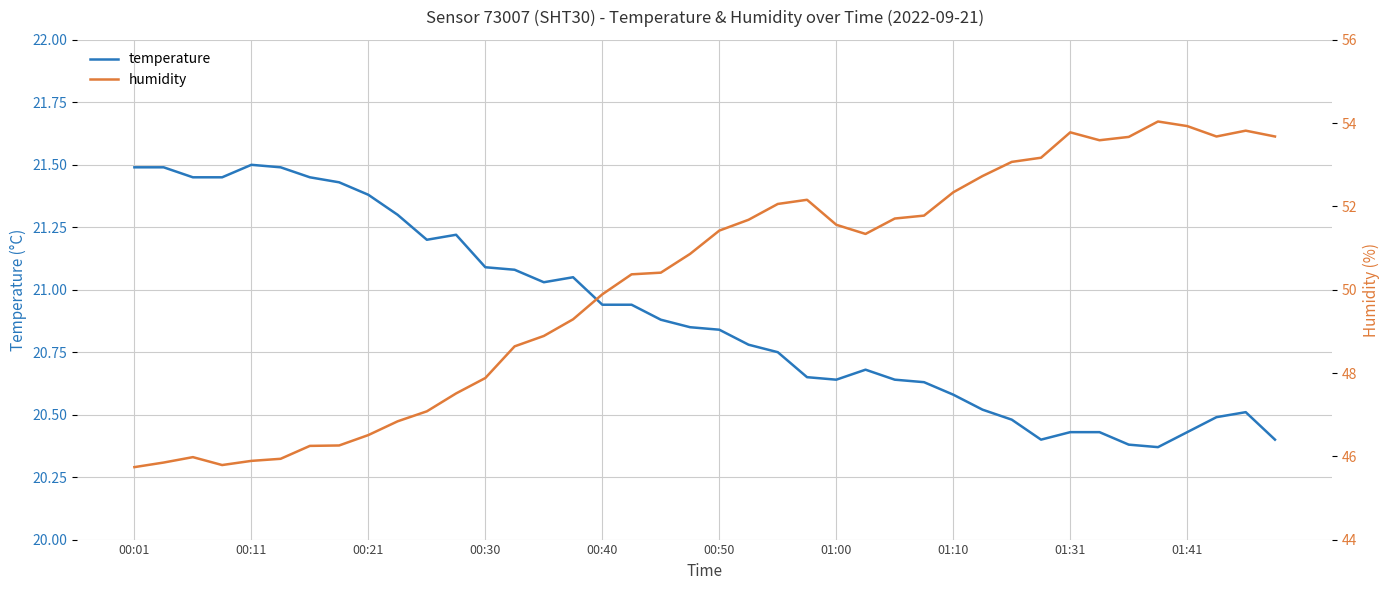

What is the difference between the humidity values at 27 and 31?

1.4